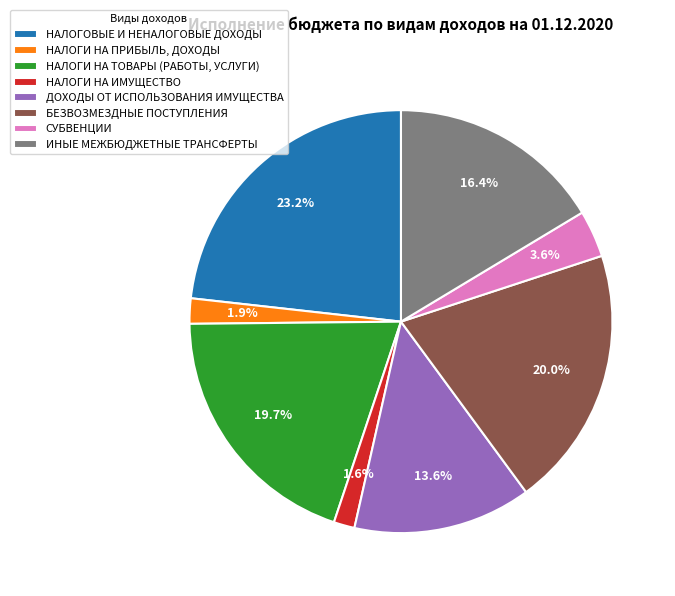

To the nearest percent, what portion does ДОХОДЫ ОТ ИСПОЛЬЗОВАНИЯ ИМУЩЕСТВА represent?

14%